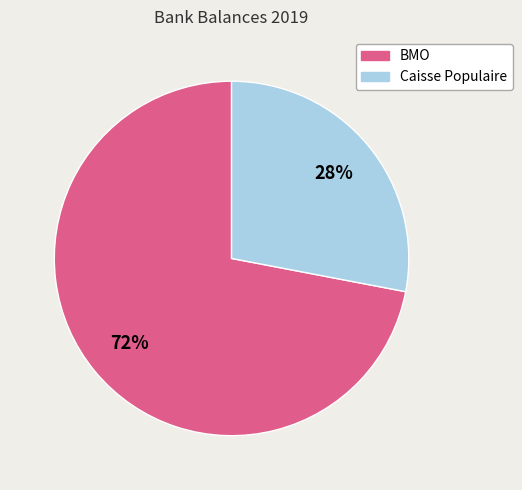

To the nearest percent, what is the average slice percentage?

50%